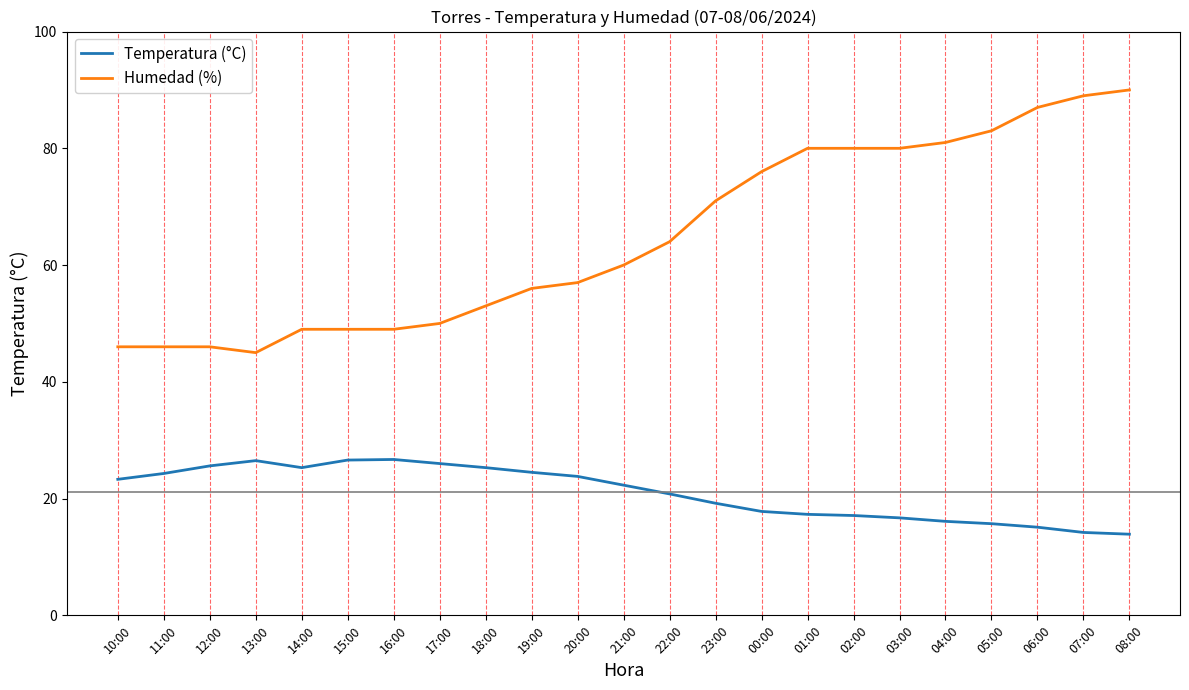

What position from the right is 14:00?

19